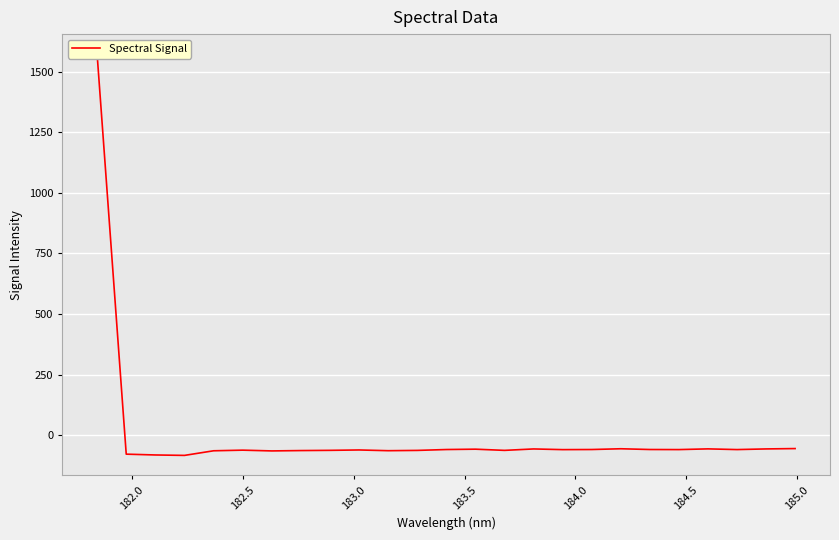

Reading left to right, list all the values displayed in this chart.

1571.9	-77.7	-81.1	-82.8	-63.8	-61.2	-64.4	-62.9	-62.0	-60.4	-63.4	-62.2	-58.6	-57.2	-62.1	-56.2	-59.0	-58.6	-55.4	-58.5	-58.9	-55.9	-58.8	-56.1	-54.7